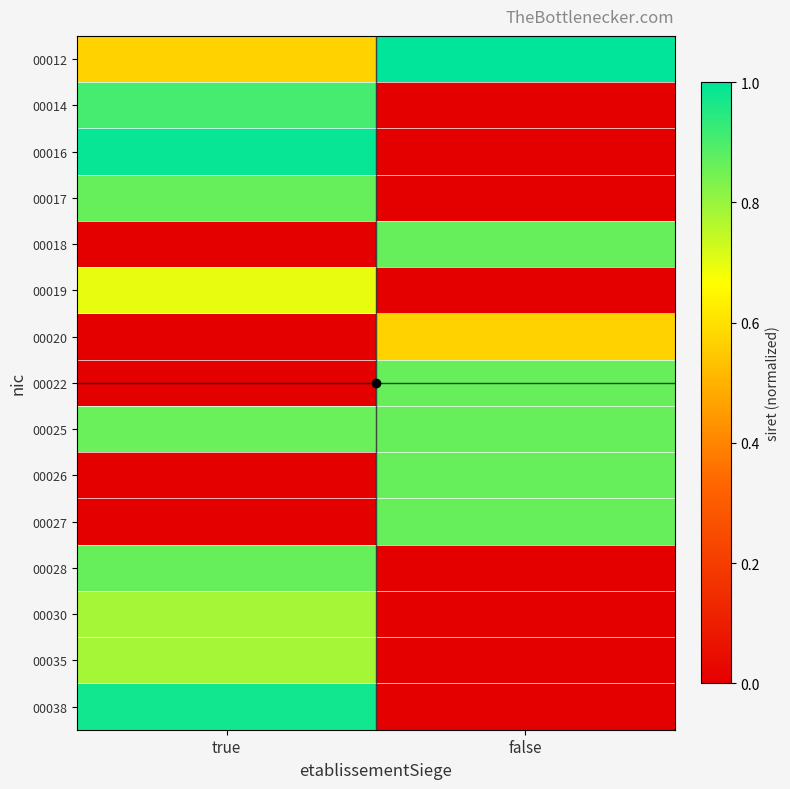

What is the spread (max minus min) of values at false?

1.0